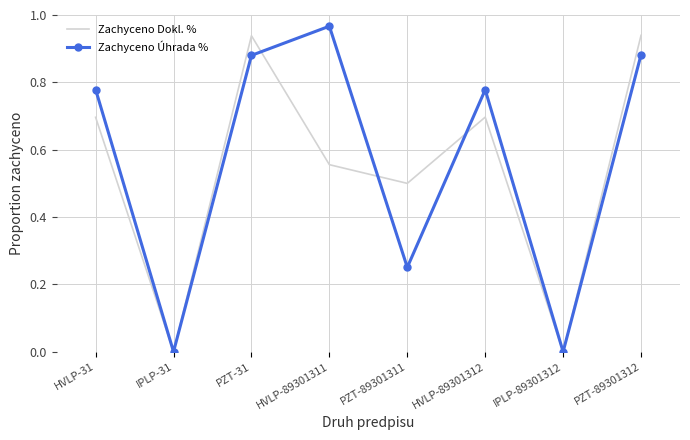

Rank the series by their average value, from lowest to highest.

Zachyceno Dokl. %, Zachyceno Úhrada %